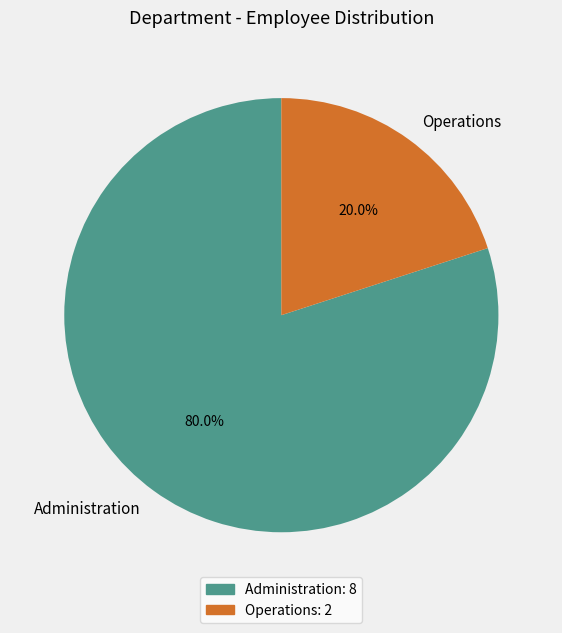

Which slice is the smallest?

Operations